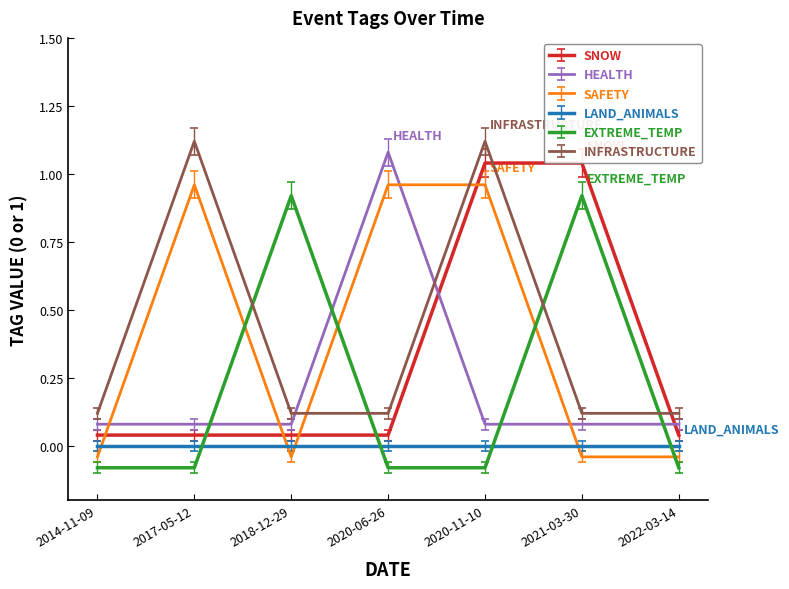

At which category is the sum across all series the highest?

2020-11-10